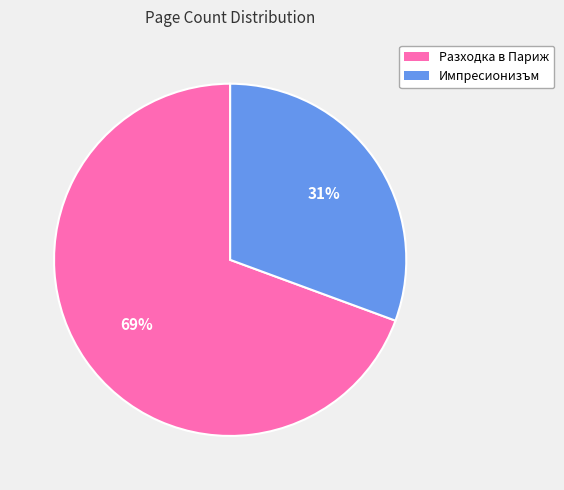

Is the sum of Импресионизъм and Разходка в Париж greater than half?

Yes